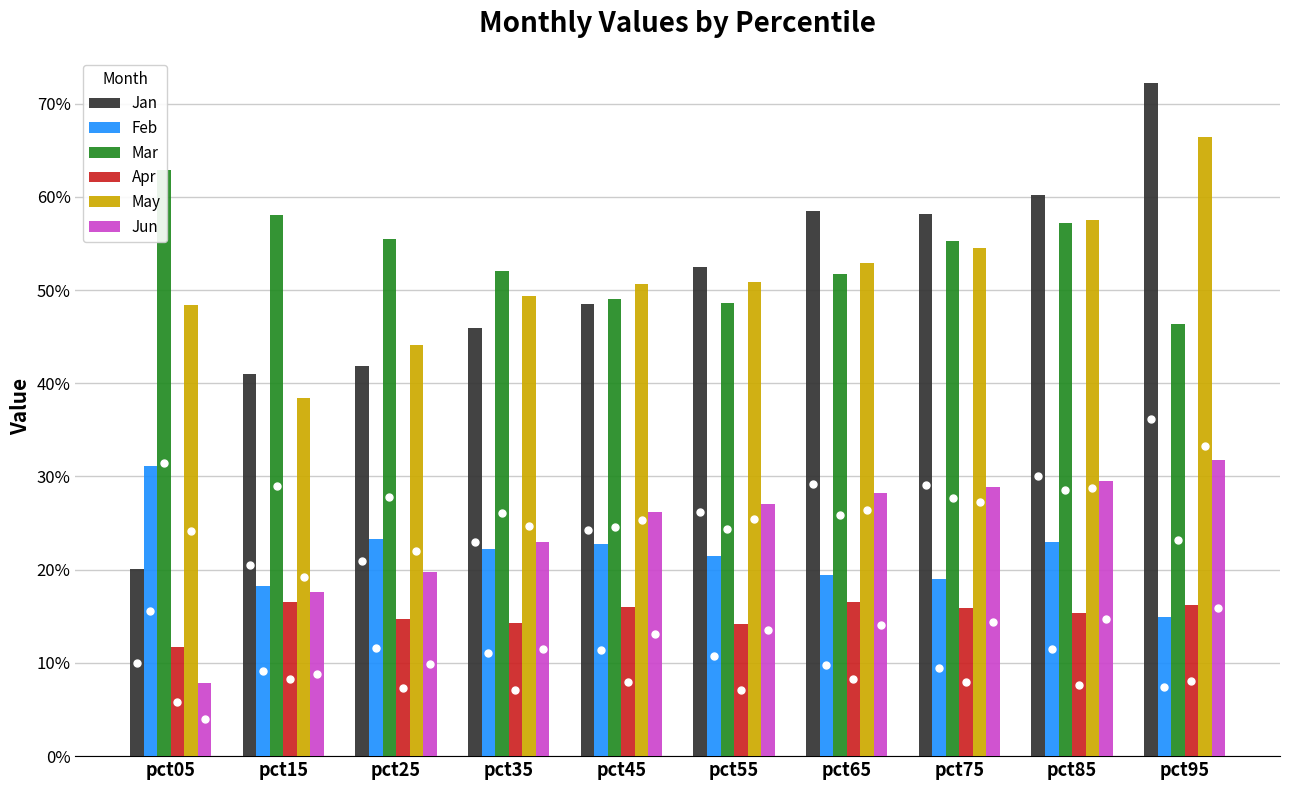

Reading left to right, extract all data points from this chart.

Jan: 0.2	0.4	0.4	0.5	0.5	0.5	0.6	0.6	0.6	0.7
Feb: 0.3	0.2	0.2	0.2	0.2	0.2	0.2	0.2	0.2	0.1
Mar: 0.6	0.6	0.6	0.5	0.5	0.5	0.5	0.6	0.6	0.5
Apr: 0.1	0.2	0.1	0.1	0.2	0.1	0.2	0.2	0.2	0.2
May: 0.5	0.4	0.4	0.5	0.5	0.5	0.5	0.5	0.6	0.7
Jun: 0.1	0.2	0.2	0.2	0.3	0.3	0.3	0.3	0.3	0.3